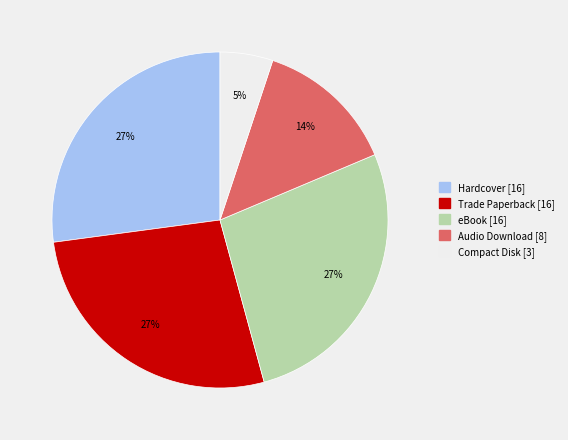

Is there a majority slice in this chart?

No